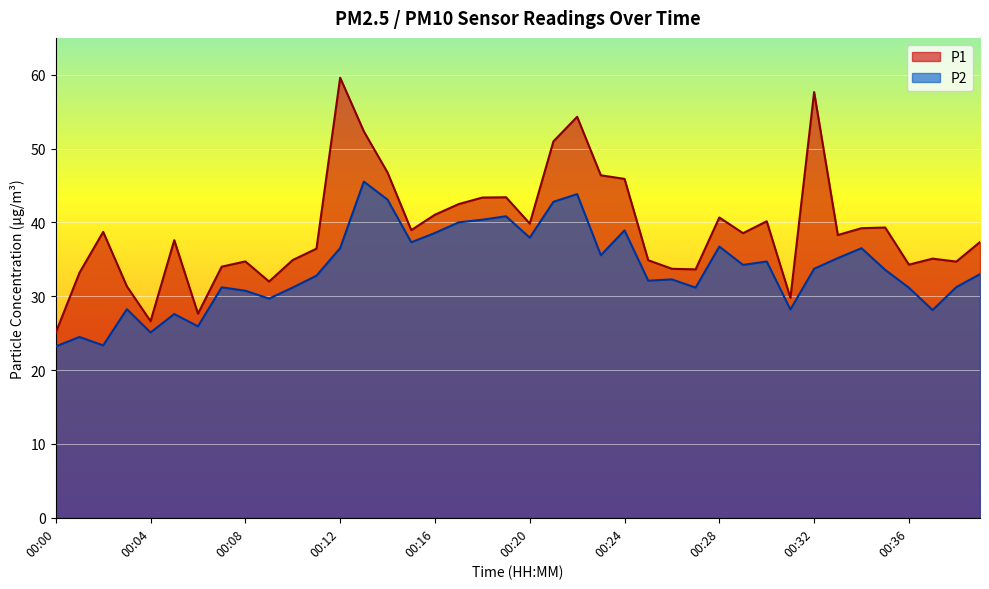

What is the sum of all P1 values?

1565.1